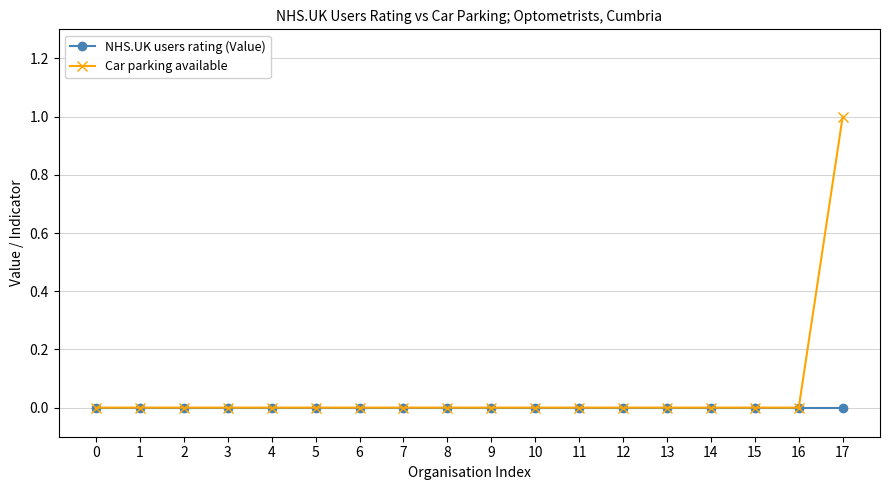

Is the value of Car parking available at 17 greater than the value of NHS.UK users rating (Value) at 7?

Yes